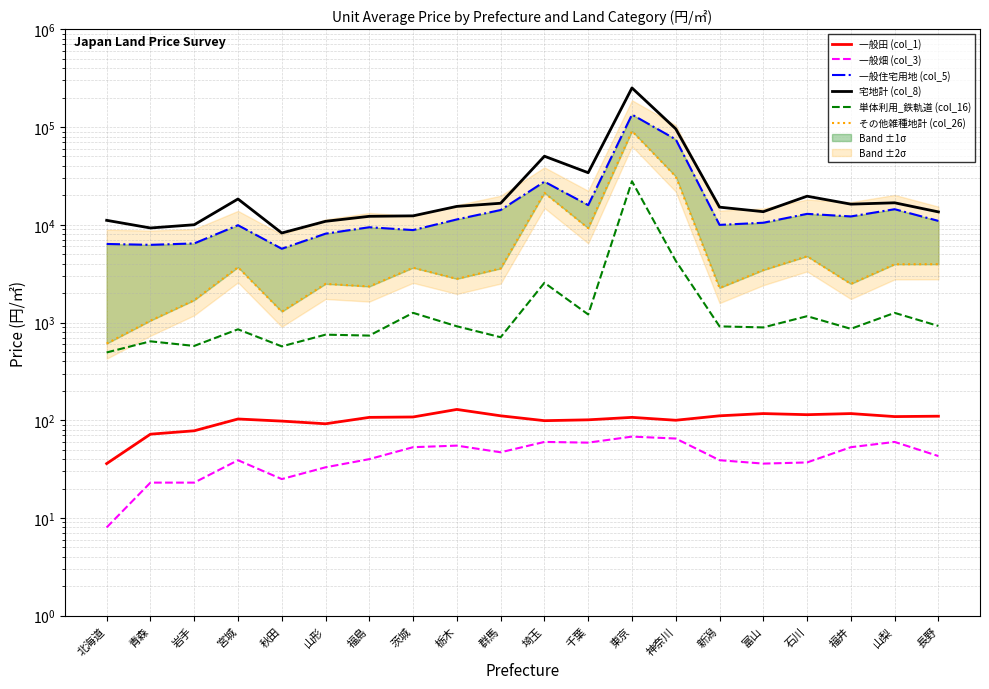

True or false: 一般住宅用地 (col_5) and 一般田 (col_1) intersect in this chart.

False